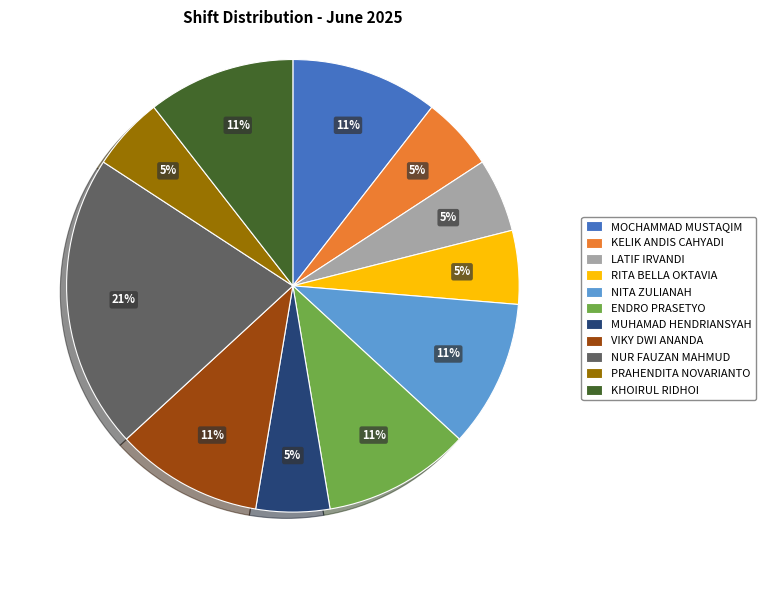

Is LATIF IRVANDI the majority of the pie?

No